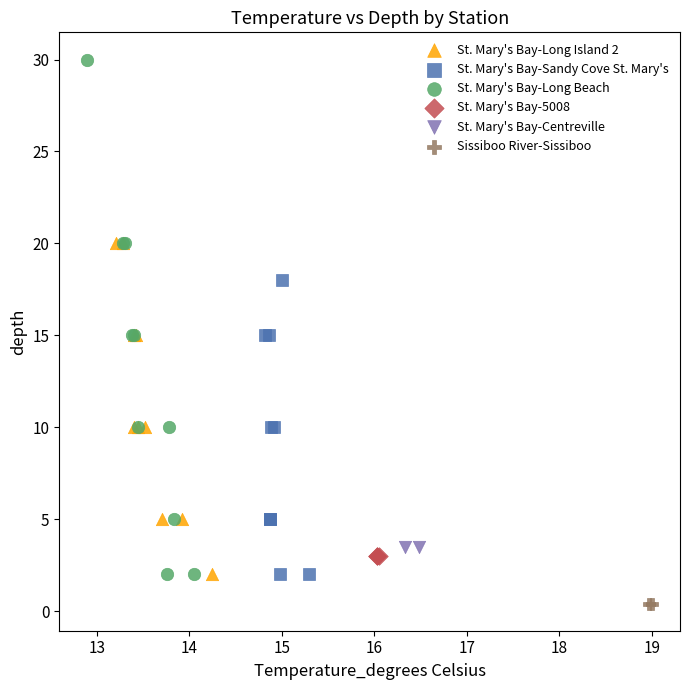

What are all the series names shown in the legend?

St. Mary's Bay-Long Island 2, St. Mary's Bay-Sandy Cove St. Mary's, St. Mary's Bay-Long Beach, St. Mary's Bay-5008, St. Mary's Bay-Centreville, Sissiboo River-Sissiboo